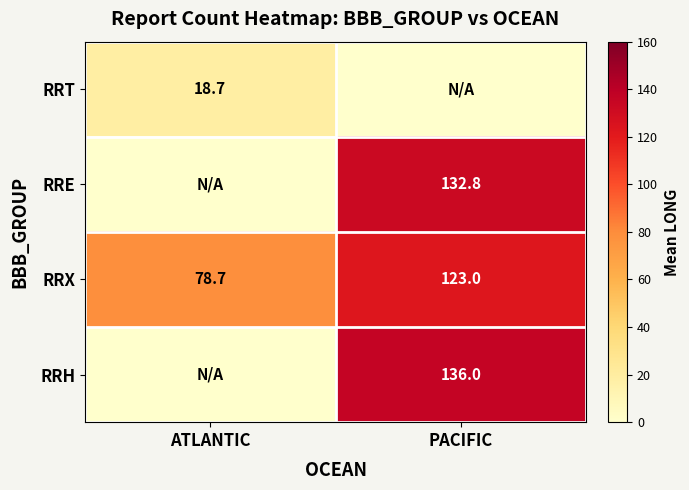

At which label is RRX closest to 100?

ATLANTIC